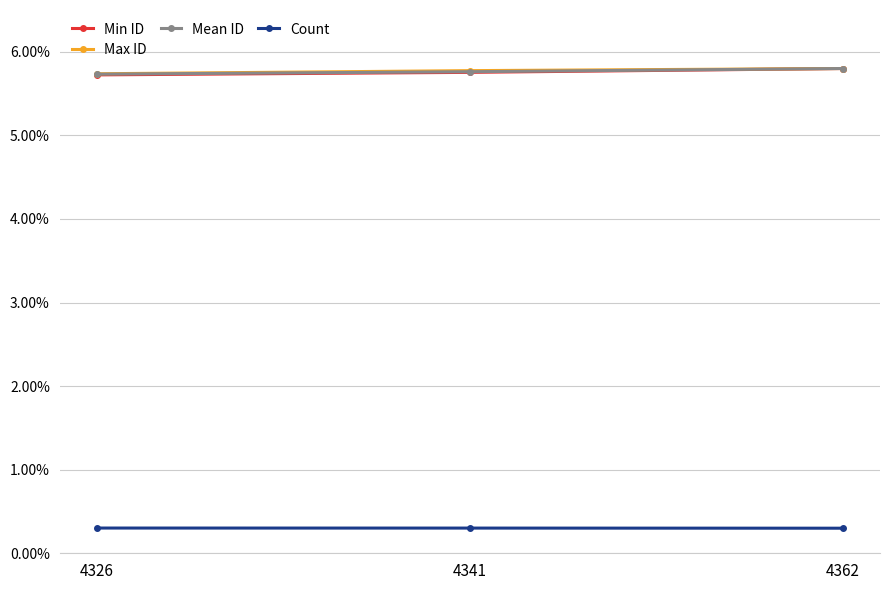

What are all the series names shown in the legend?

Min ID, Max ID, Mean ID, Count